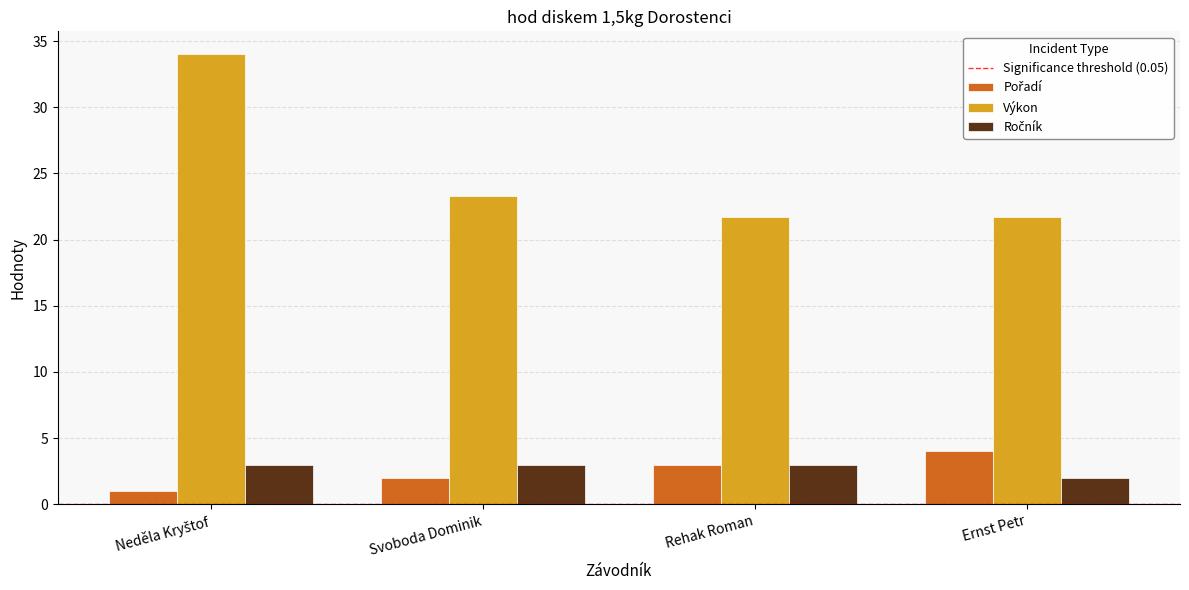

At how many categories does at least one series exceed 12?

4